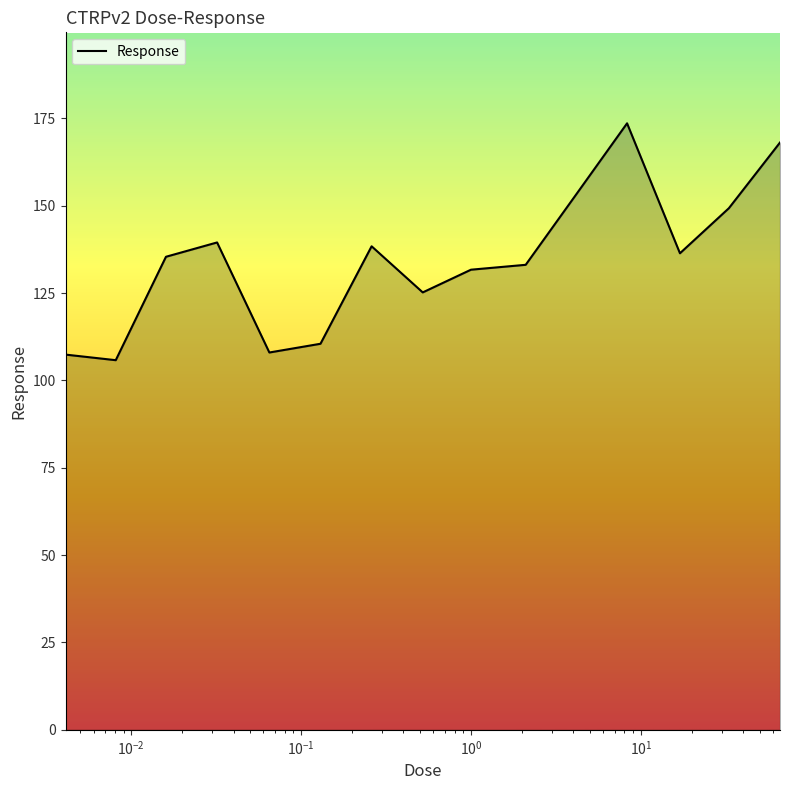

What is the minimum value shown in the chart?

105.8